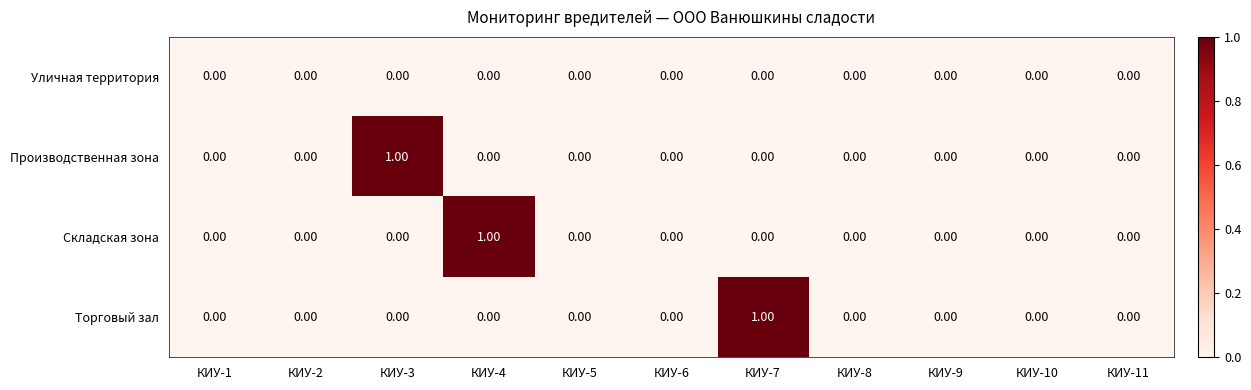

Between КИУ-5 and КИУ-7, which series saw the biggest shift?

Торговый зал